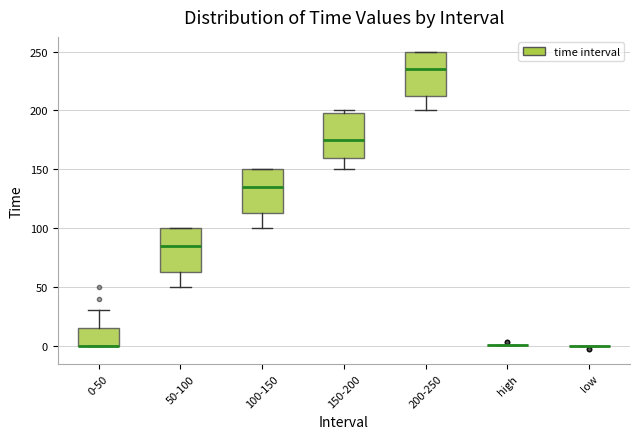

Reading left to right, transcribe this box plot: for each box, give where its median line is, the range the box spans, and where its two whiskers end, as read against the y-axis. The values are not printed on the chart, so give them approximately, as read against the axis.

0-50: median 0 (drawn on the box's lower edge), box 0 to 15, whiskers 0 to 30
50-100: median 85, box 65 to 100, whiskers 50 to 100
100-150: median 135, box 115 to 150, whiskers 100 to 150
150-200: median 175, box 160 to 200, whiskers 150 to 200 (just above the box's upper edge)
200-250: median 235, box 215 to 250, whiskers 200 to 250
high: box collapsed to a line at 0, whiskers 0 to 0
low: box collapsed to a line at 0, whiskers 0 to 0